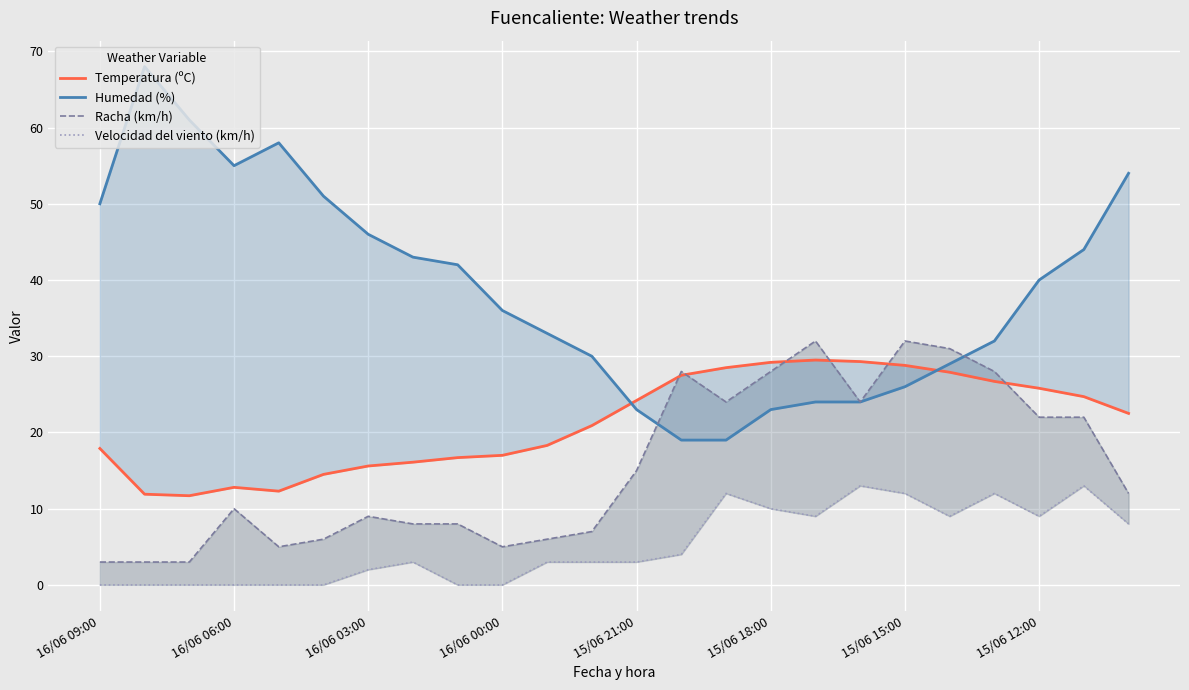

At which category is the sum across all series the highest?

22